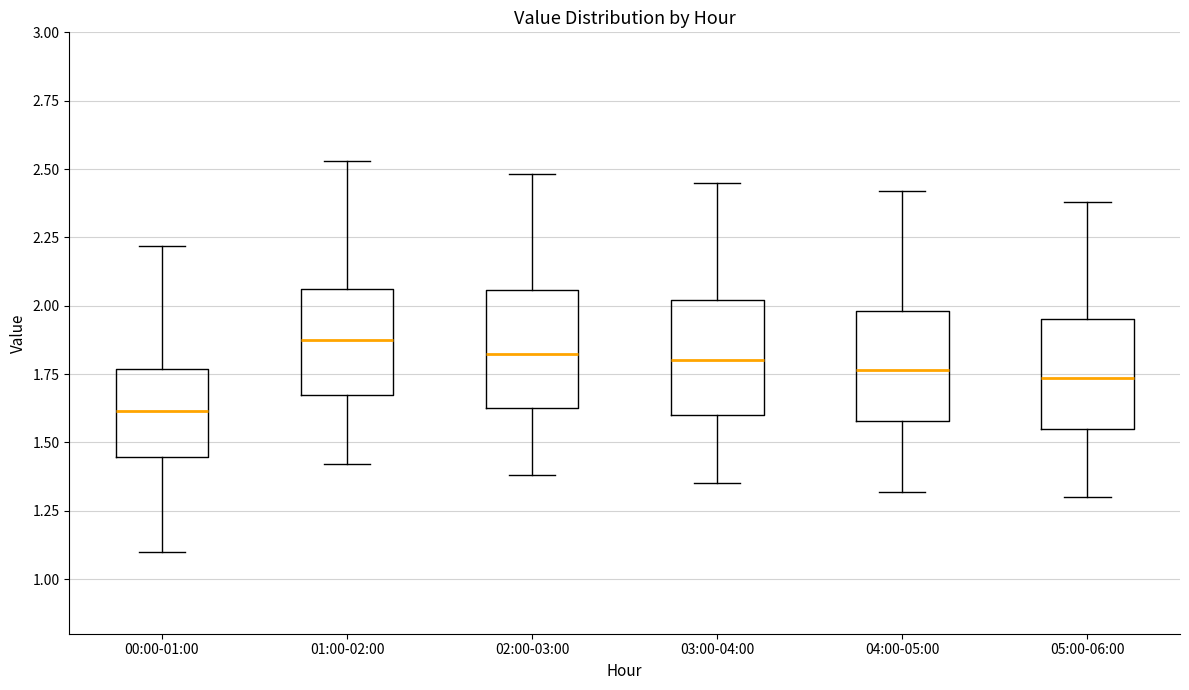

Reading left to right, transcribe this box plot: for each box, give where its median line is, the range the box spans, and where its two whiskers end, as read against the y-axis. The values are not printed on the chart, so give them approximately, as read against the axis.

00:00-01:00: median 1.60, box 1.45 to 1.75, whiskers 1.10 to 2.20
01:00-02:00: median 1.90, box 1.65 to 2.05, whiskers 1.40 to 2.55
02:00-03:00: median 1.85, box 1.65 to 2.05, whiskers 1.40 to 2.50
03:00-04:00: median 1.80, box 1.60 to 2.00, whiskers 1.35 to 2.45
04:00-05:00: median 1.75, box 1.60 to 2.00, whiskers 1.30 to 2.40
05:00-06:00: median 1.75, box 1.55 to 1.95, whiskers 1.30 to 2.40